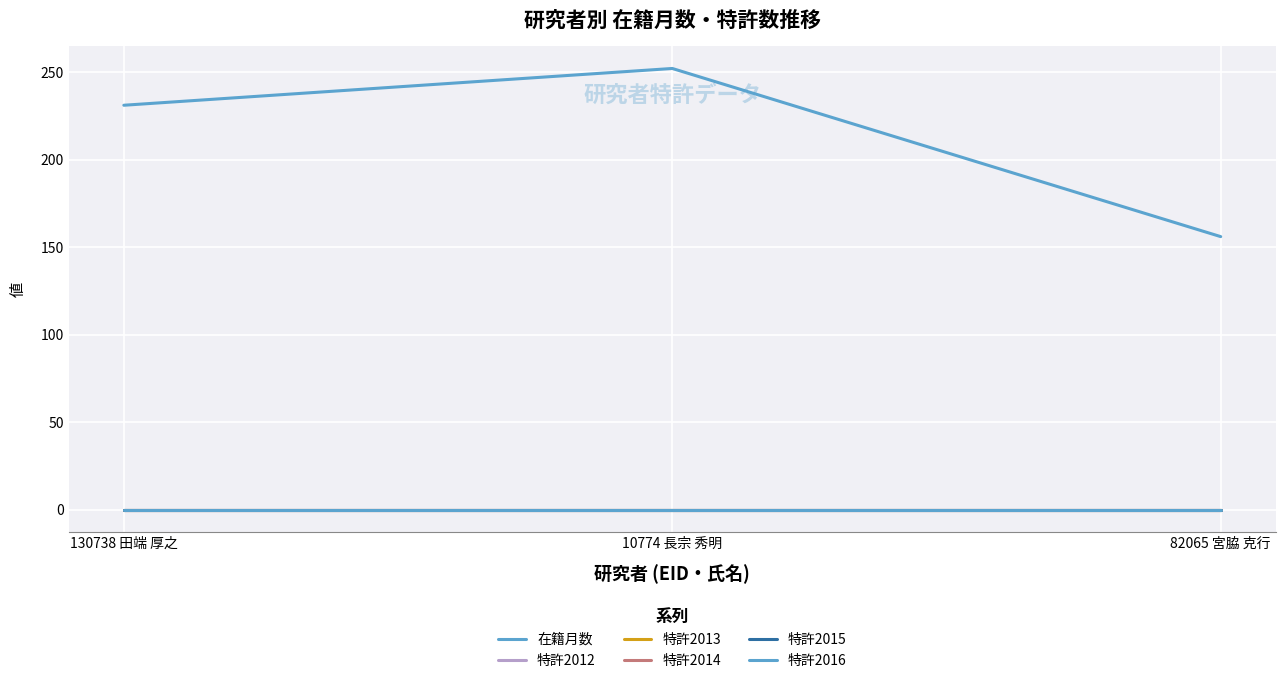

What position from the right is 82065 宮脇 克行?

1